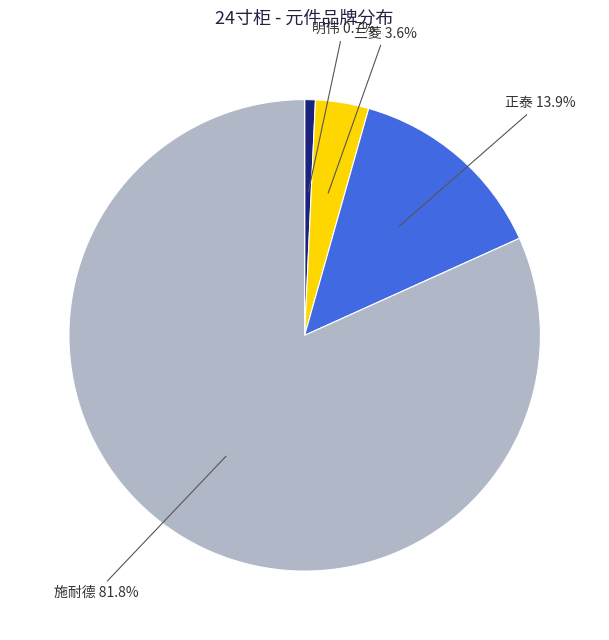

Is the sum of 施耐德 and 正泰 greater than half?

Yes